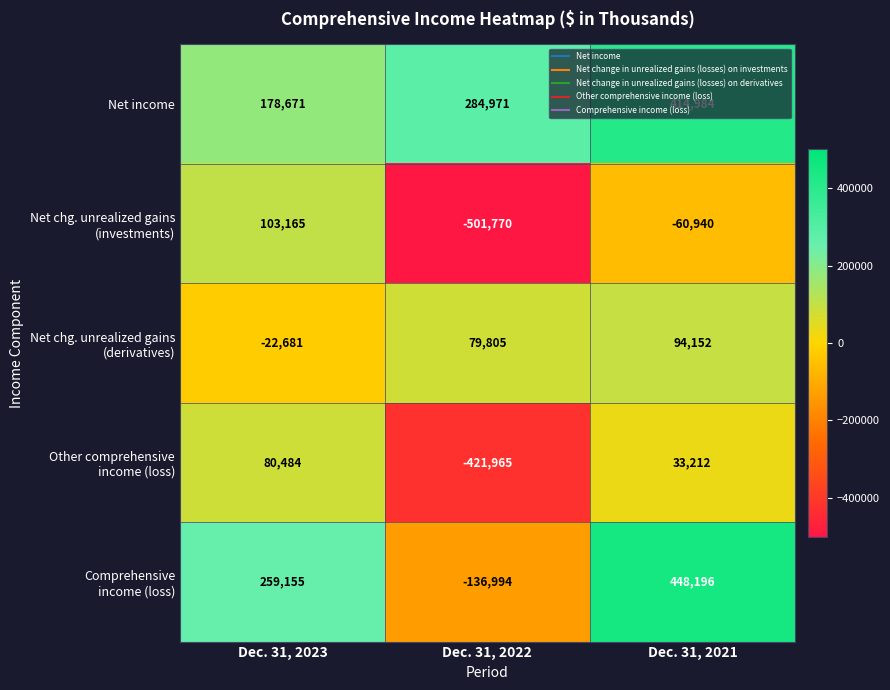

Rank the categories by Net income value from highest to lowest.

Dec. 31, 2021, Dec. 31, 2022, Dec. 31, 2023